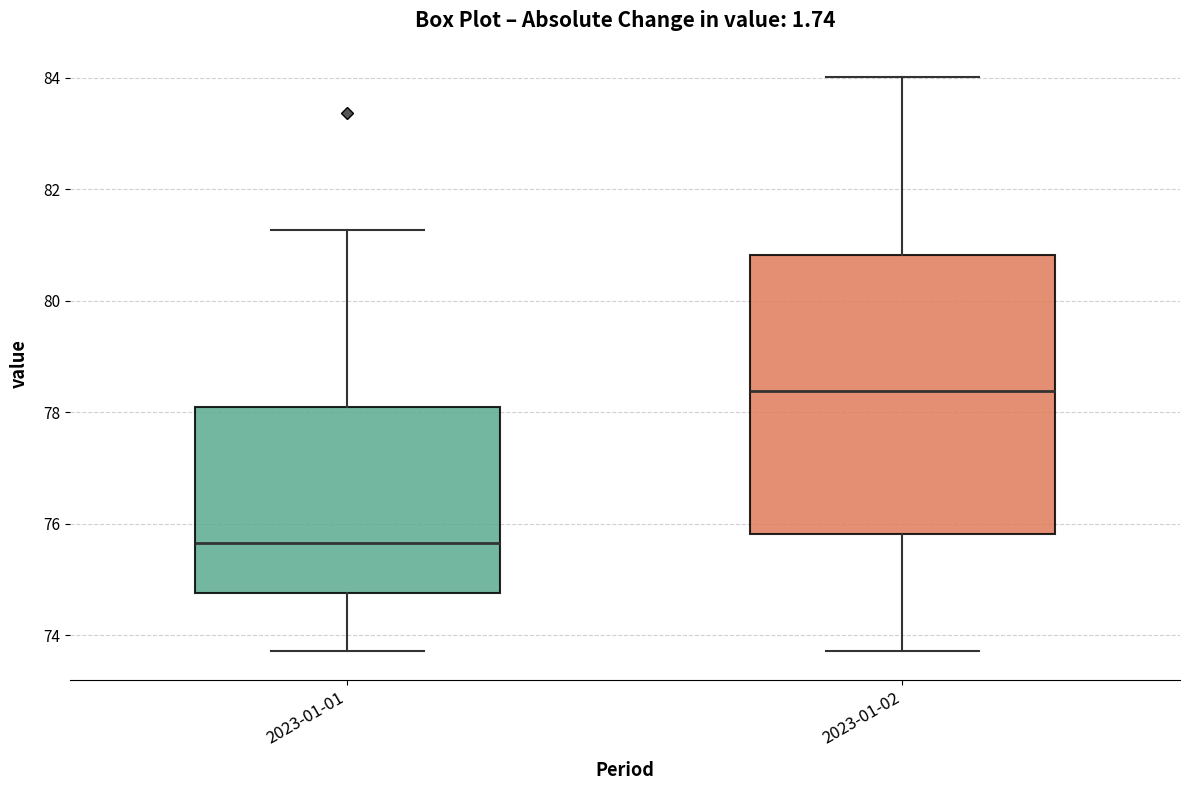

Where is the lower edge of the box for 2023-01-01 on the y-axis? The values are not printed on the chart, so give them approximately, as read against the axis.

74.8